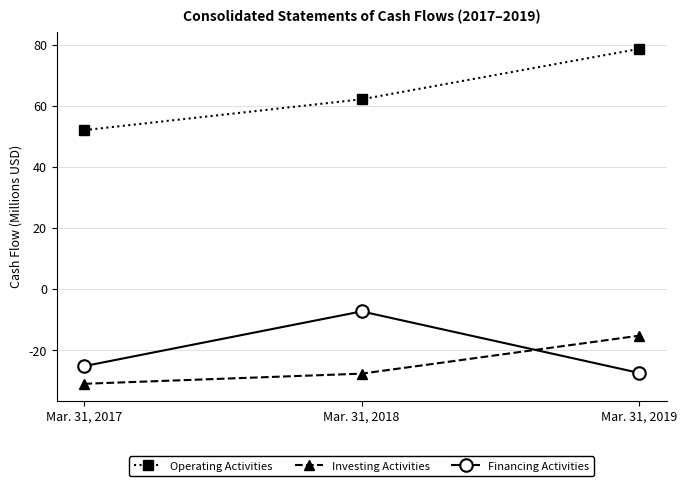

What is the difference between the highest and lowest values at Mar. 31, 2019?

106.1